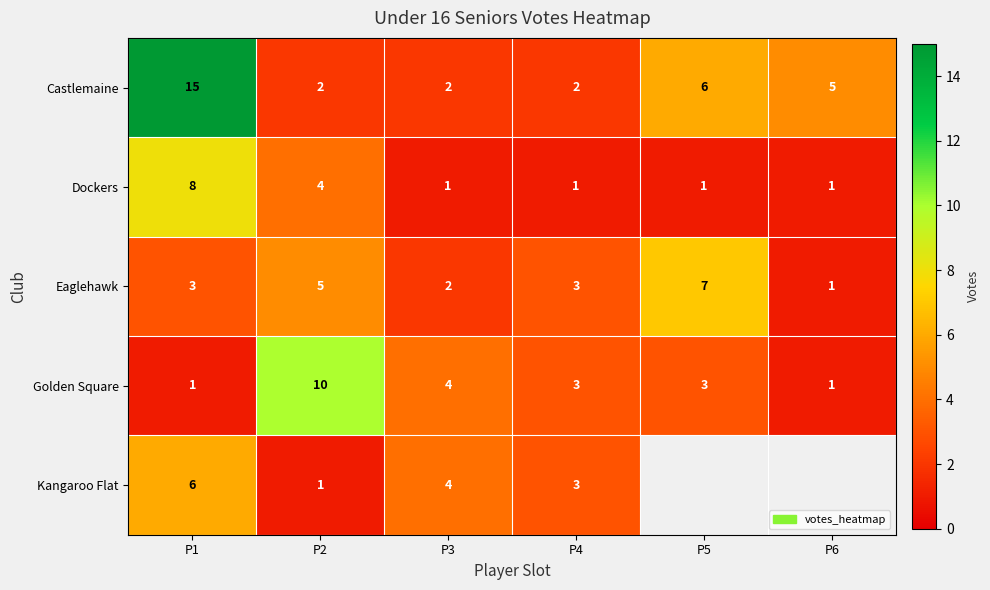

Which category has the highest value in the Golden Square series?

P2